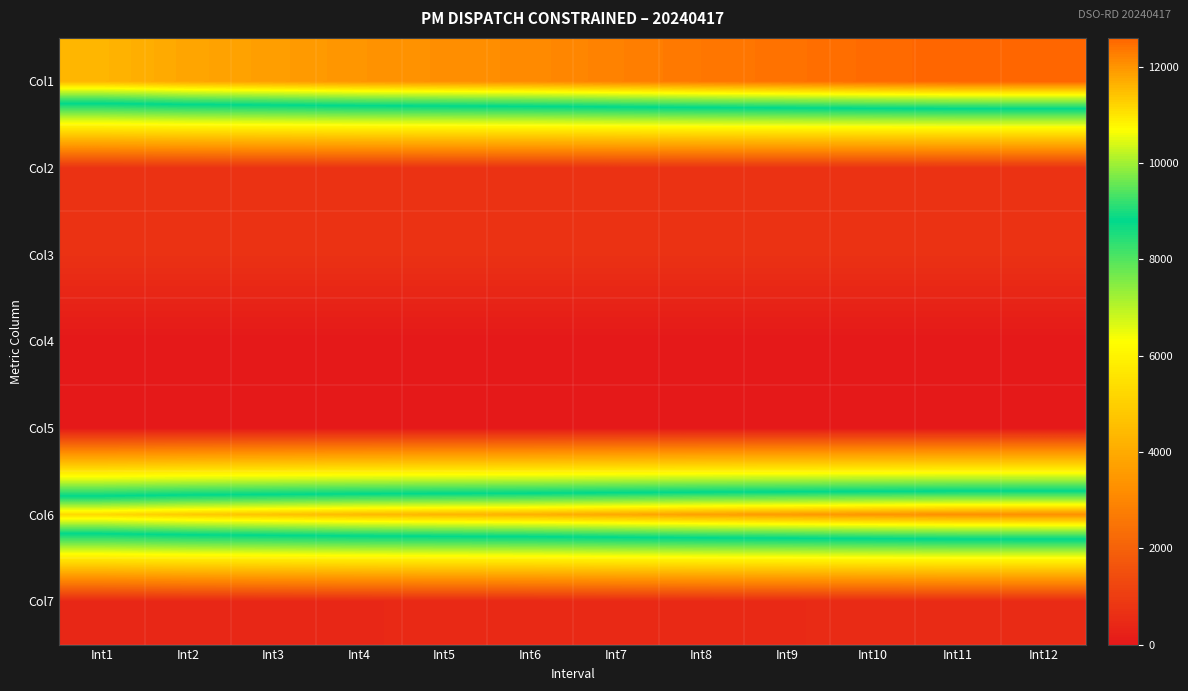

Reading left to right, extract all data points from this chart.

Col1: Int1=11601.5	Int2=11789.5	Int3=11890.9	Int4=12005.2	Int5=12072.3	Int6=12131.7	Int7=12246.7	Int8=12357.3	Int9=12435.1	Int10=12520.6	Int11=12591.9	Int12=12602.9
Col2: Int1=718.4	Int2=718.4	Int3=718.4	Int4=718.4	Int5=718.4	Int6=718.4	Int7=718.4	Int8=718.4	Int9=718.4	Int10=718.4	Int11=718.4	Int12=718.4
Col3: Int1=699.6	Int2=699.6	Int3=699.6	Int4=699.6	Int5=699.6	Int6=699.6	Int7=699.6	Int8=699.6	Int9=699.6	Int10=699.6	Int11=699.6	Int12=699.6
Col4: Int1=0.0	Int2=0.0	Int3=0.0	Int4=0.0	Int5=0.0	Int6=0.0	Int7=0.0	Int8=0.0	Int9=0.0	Int10=0.0	Int11=0.0	Int12=0.0
Col5: Int1=0.0	Int2=0.0	Int3=0.0	Int4=0.0	Int5=0.0	Int6=0.0	Int7=0.0	Int8=0.0	Int9=0.0	Int10=0.0	Int11=0.0	Int12=0.0
Col6: Int1=11189.9	Int2=11362.2	Int3=11458.2	Int4=11563.6	Int5=11625.8	Int6=11680.8	Int7=11781.4	Int8=11878.7	Int9=11944.8	Int10=12021.4	Int11=12083.6	Int12=12096.8
Col7: Int1=411.5	Int2=427.3	Int3=432.7	Int4=441.6	Int5=446.6	Int6=450.9	Int7=465.3	Int8=478.6	Int9=490.3	Int10=499.2	Int11=508.2	Int12=506.1